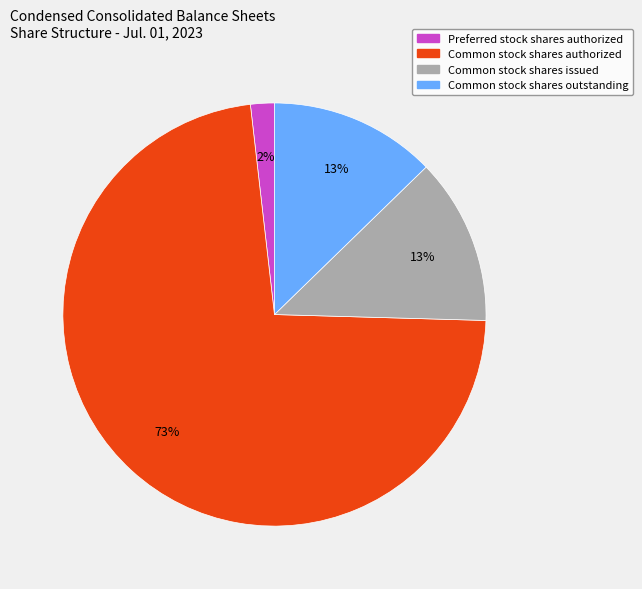

Does Common stock shares authorized account for over 50% of the chart?

Yes